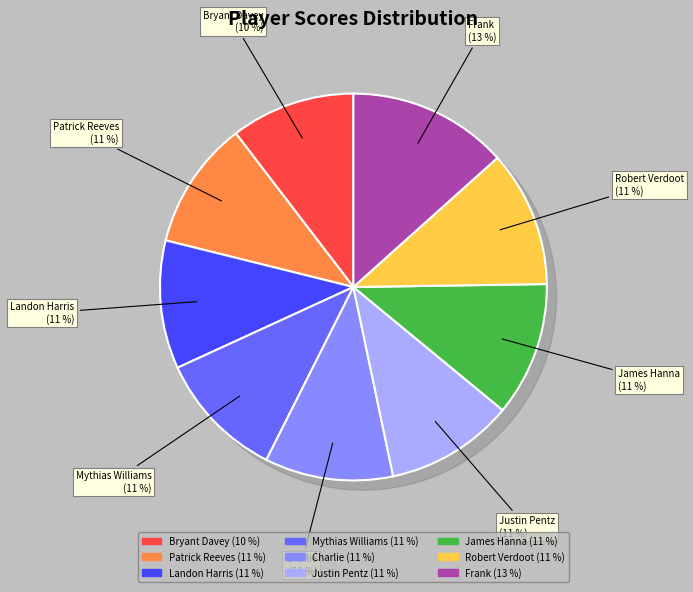

To the nearest percent, what portion does Charlie represent?

11%